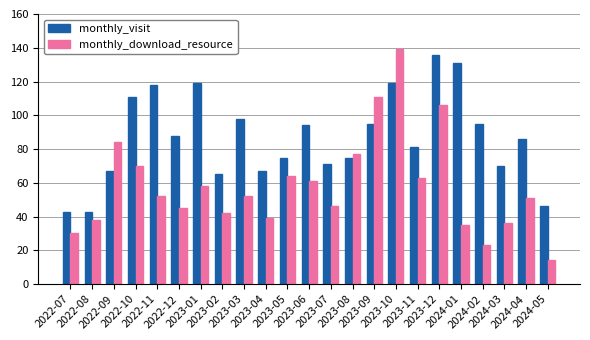

The monthly_download_resource series shows 136 at 2023-08. True or false?

False